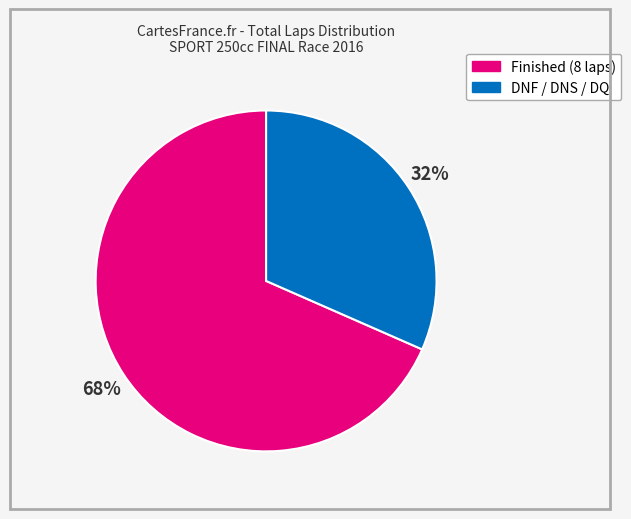

Is there a majority slice in this chart?

Yes